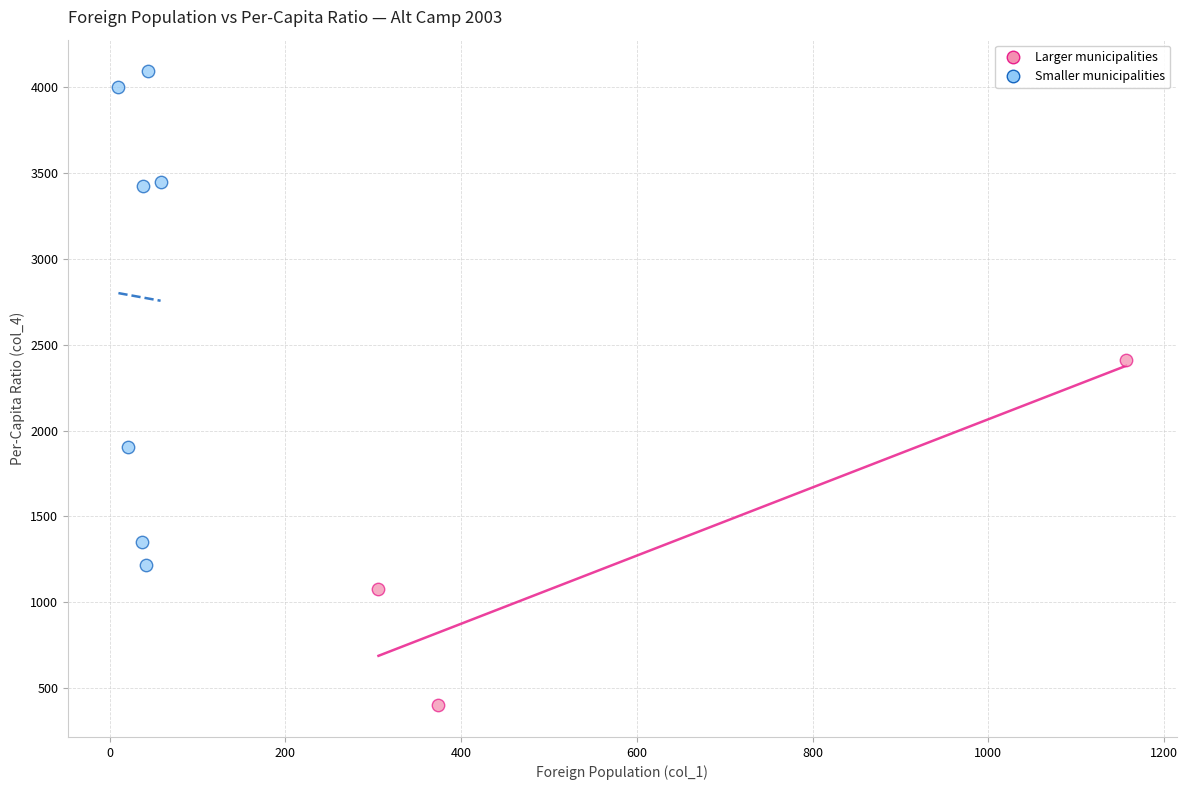

What are all the series names shown in the legend?

Larger municipalities, Smaller municipalities